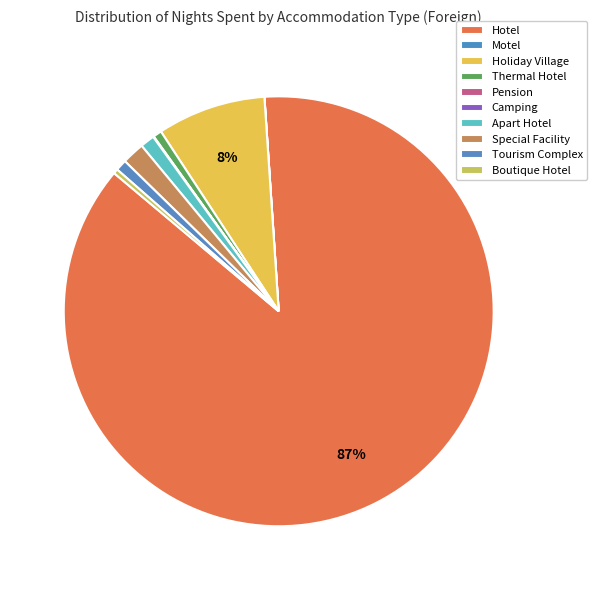

To the nearest percent, what is the difference between the largest and smallest slice percentages?

87%